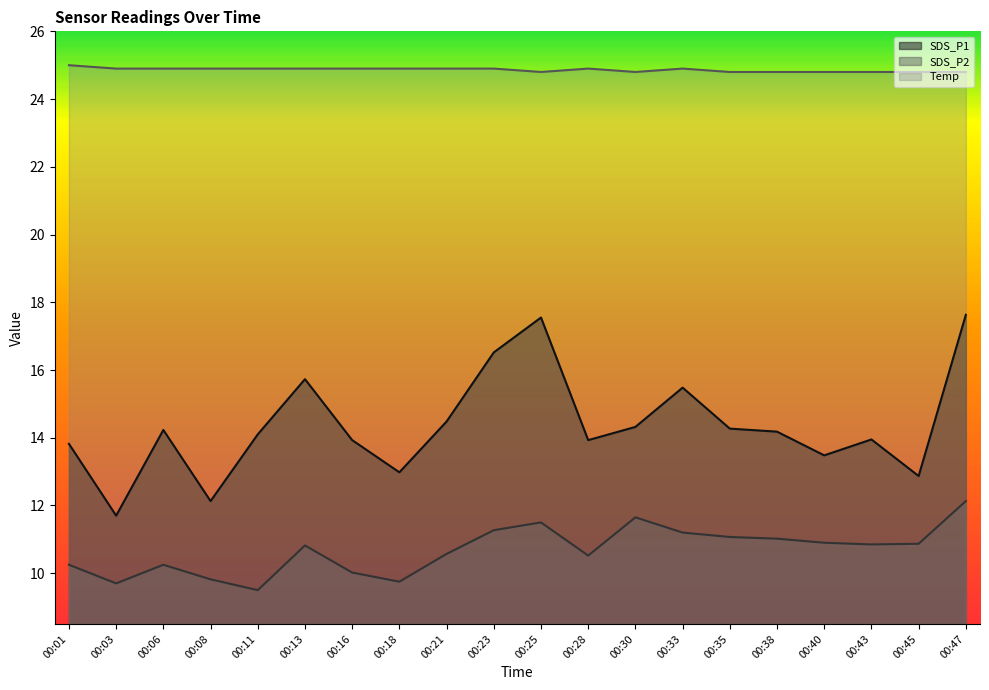

At which category does the chart reach its minimum across all series?

00:11